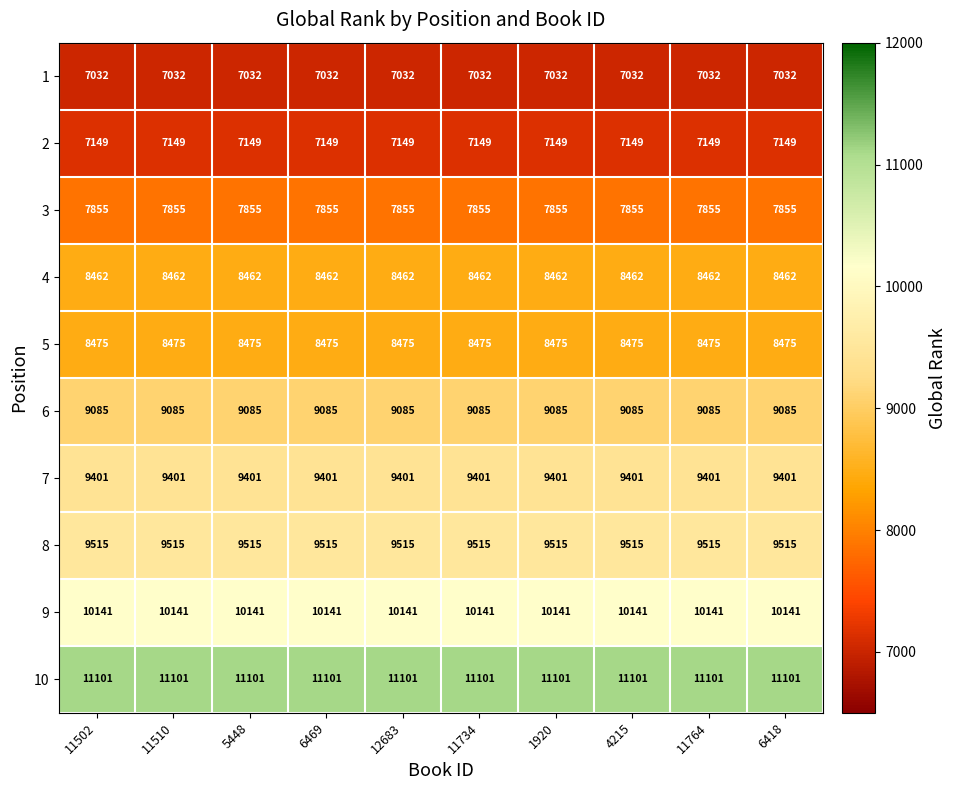

Is it true that 8 equals 5281 at 6418?

False